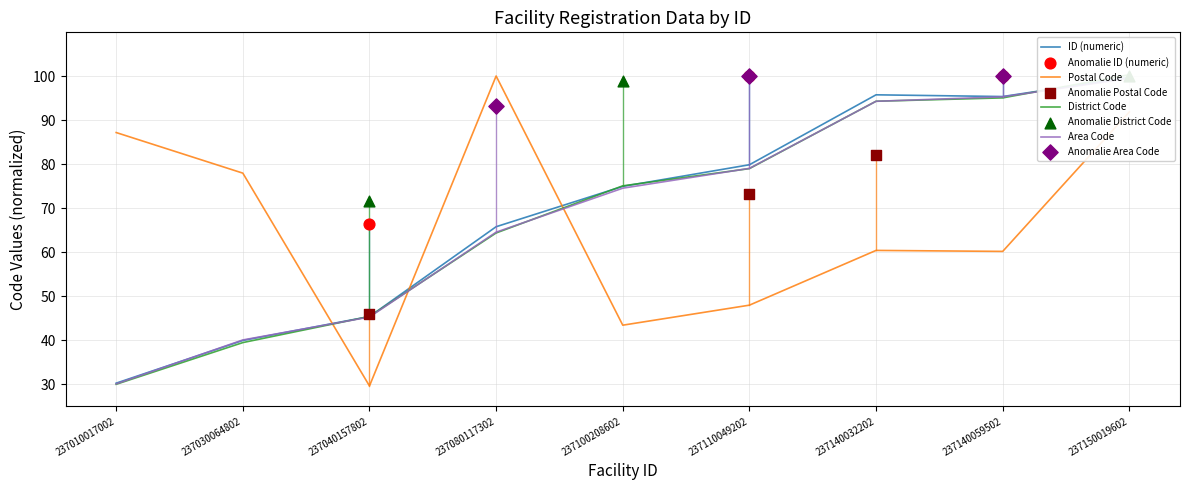

Which series has the widest spread of Y values?

Postal Code